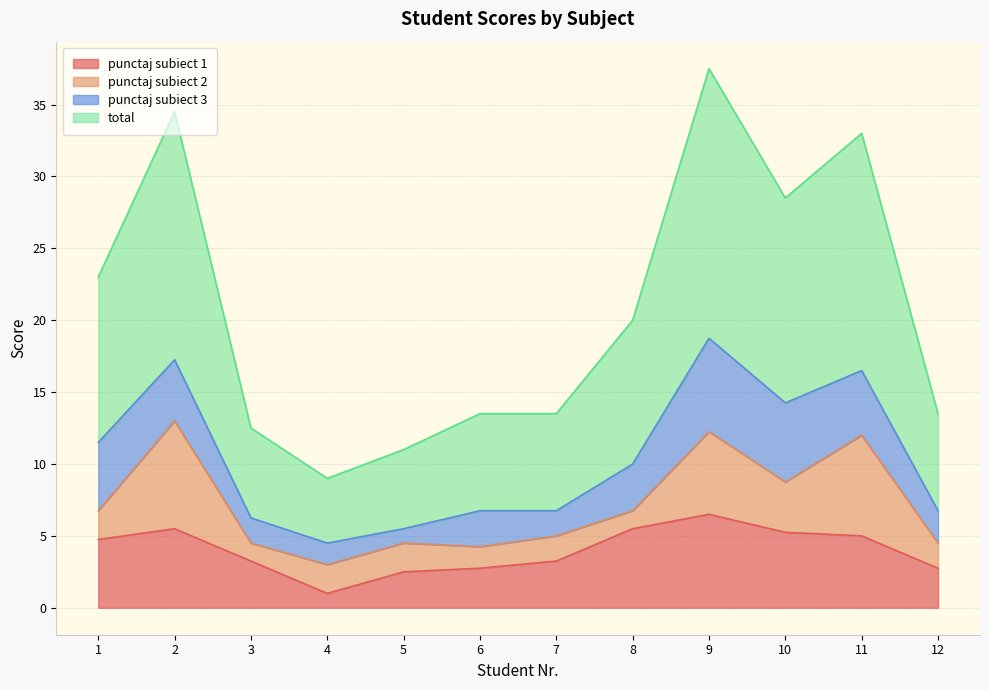

What is the average value of the total series?

10.4